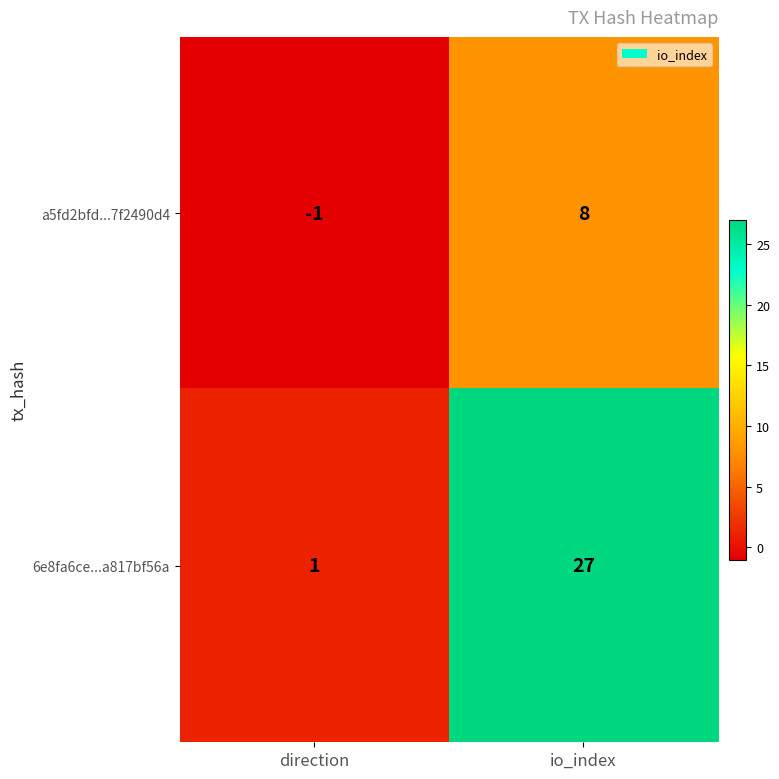

Where is a5fd2bfd...7f2490d4 nearest to the value 3?

direction